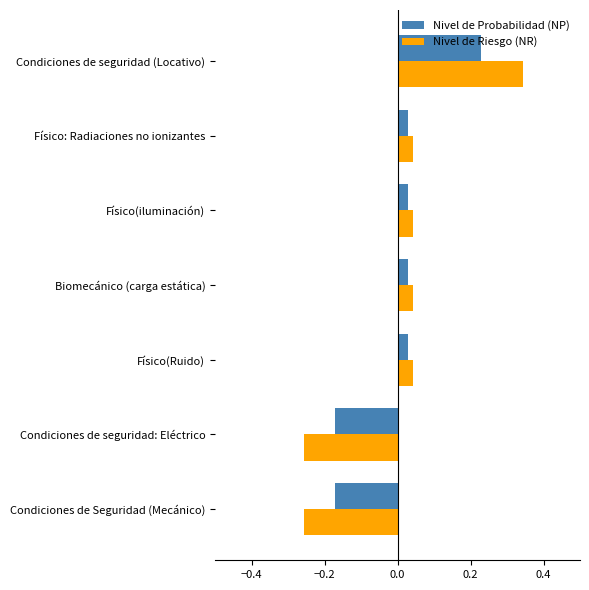

How many categories are shown in the chart?

7